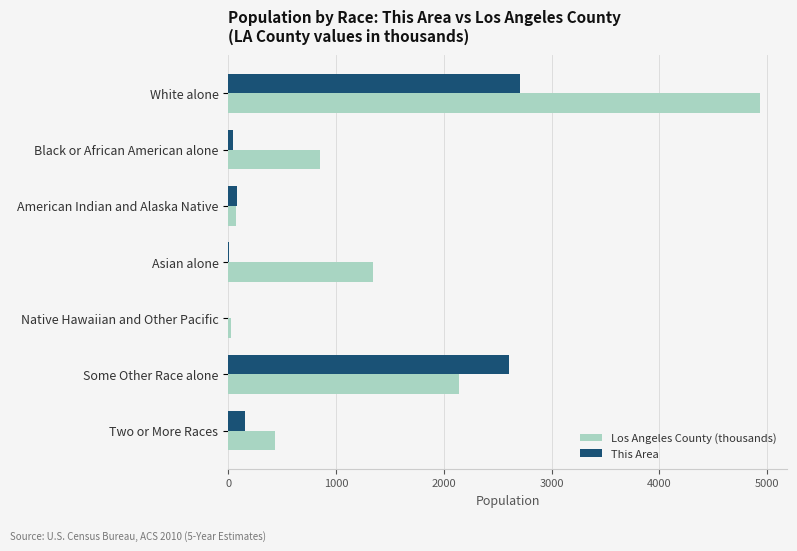

The value of Los Angeles County (thousands) at Some Other Race alone is 2140.6. True or false?

True